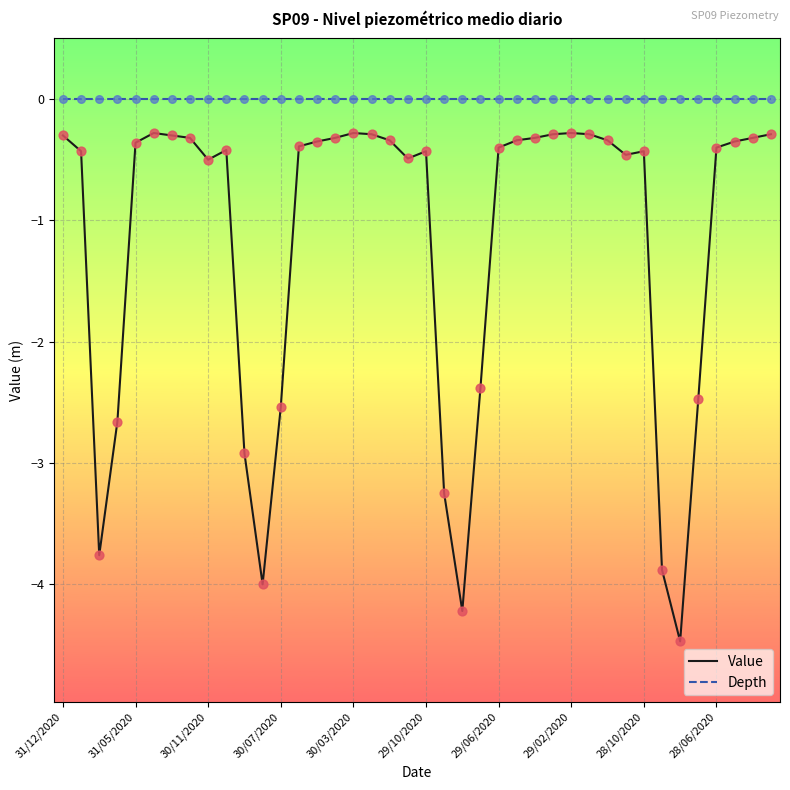

Which series has the largest total across all categories?

Depth